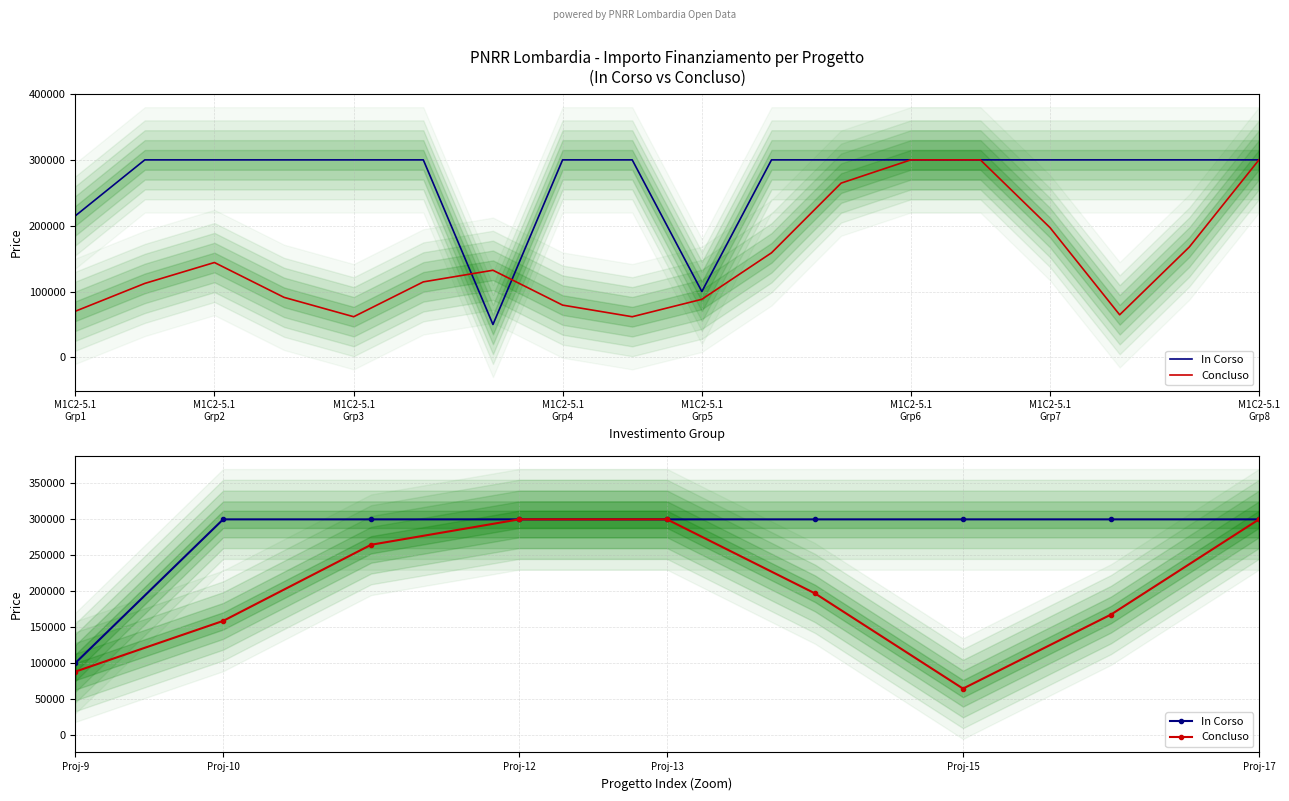

Which series has the widest spread of values?

Concluso